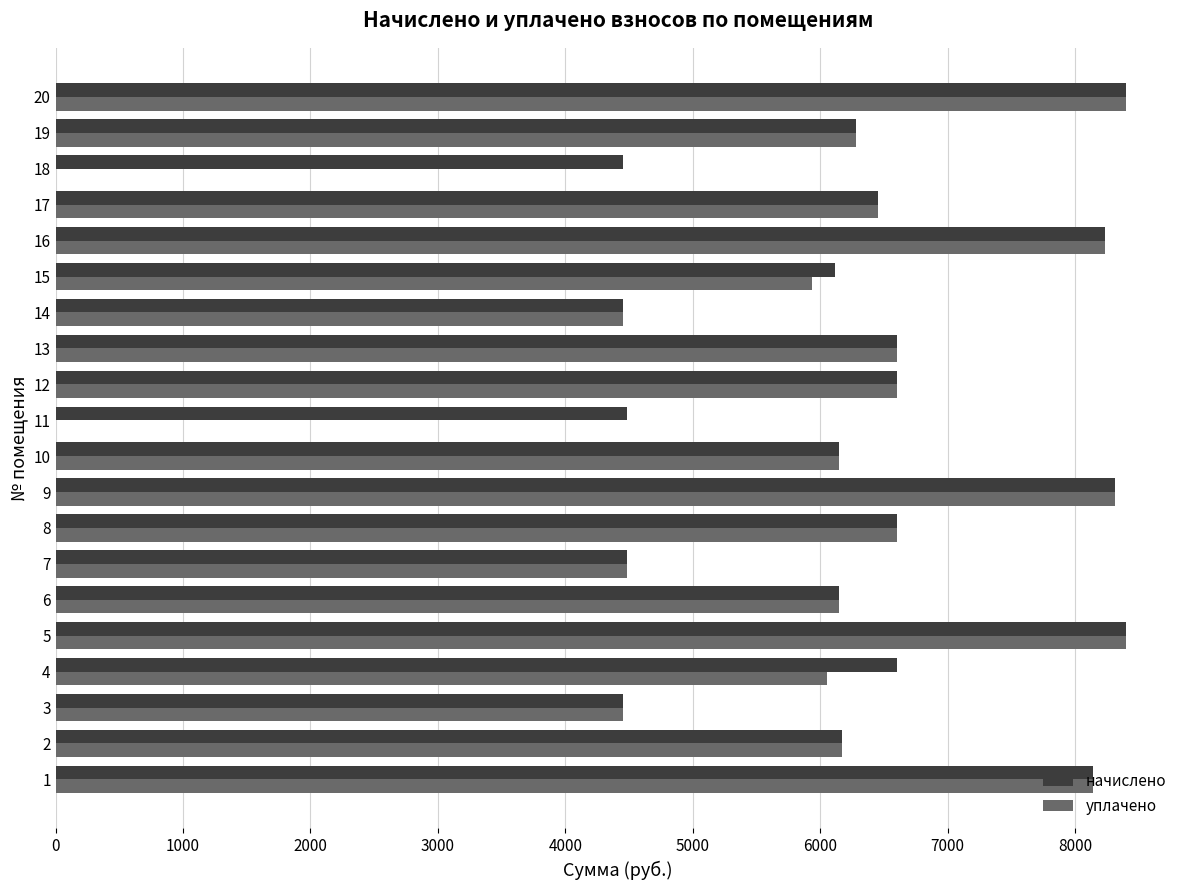

What is the maximum value for уплачено?

8403.0